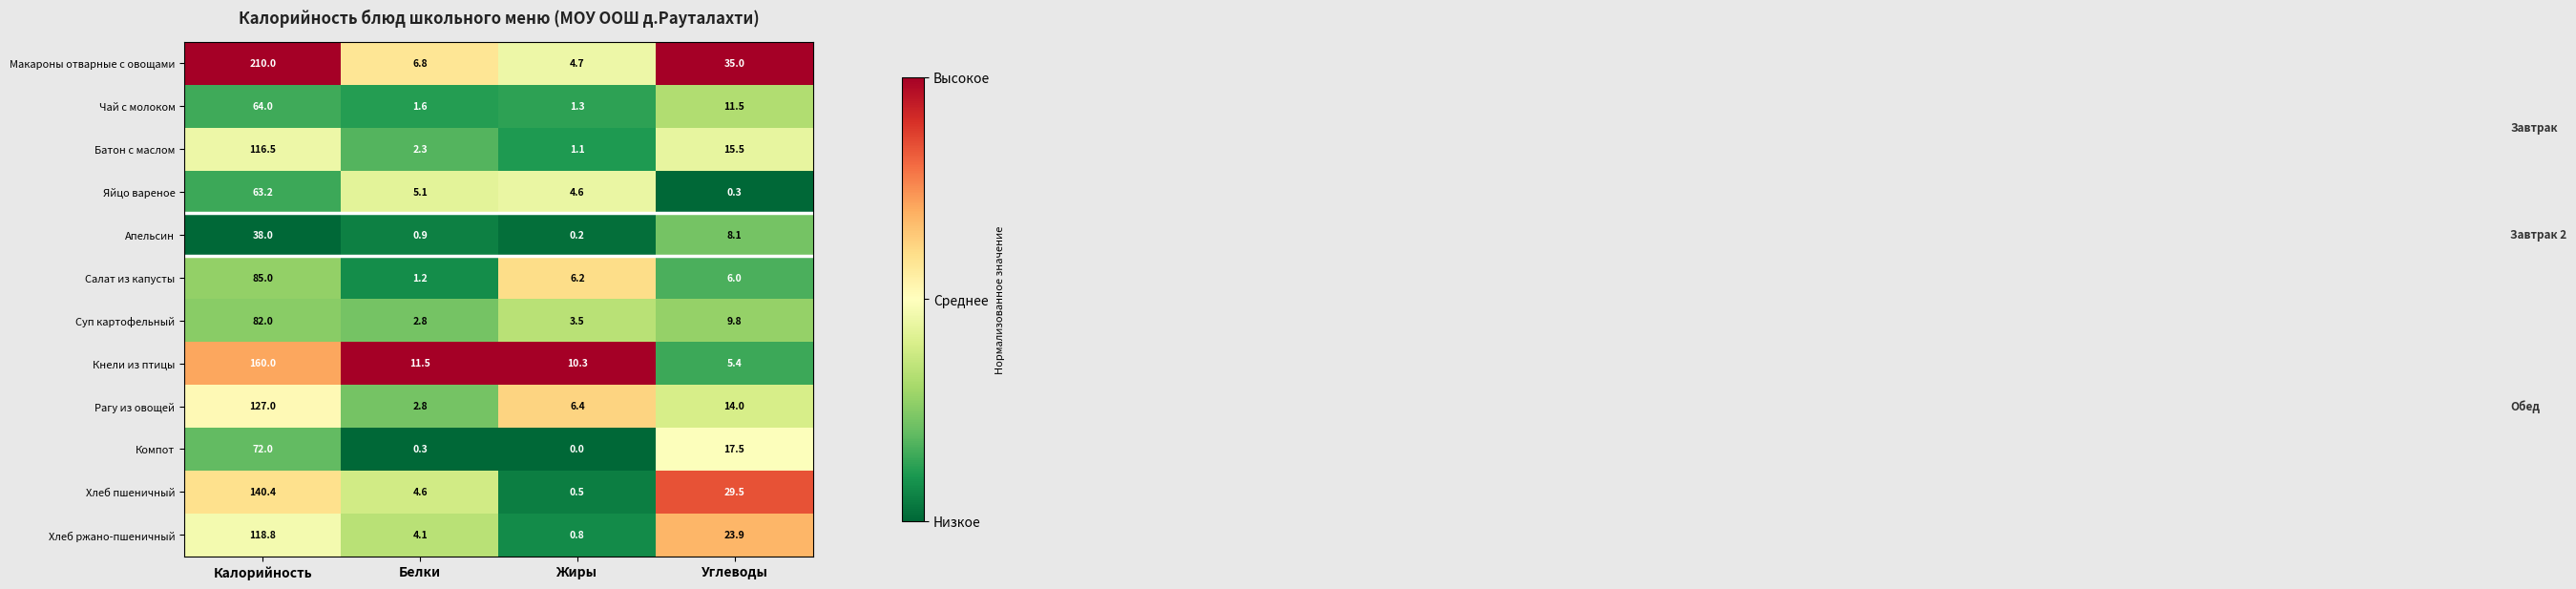

What is the spread (max minus min) of values at Калорийность?

172.0